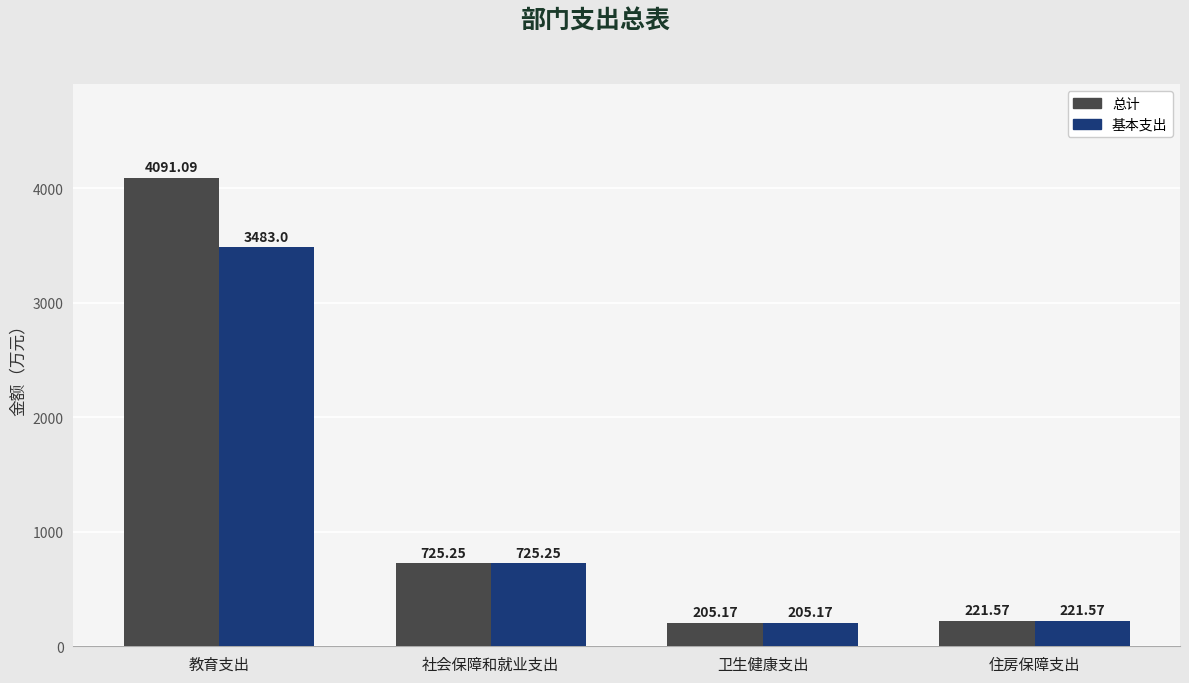

Rank the series by their maximum value, from highest to lowest.

总计, 基本支出